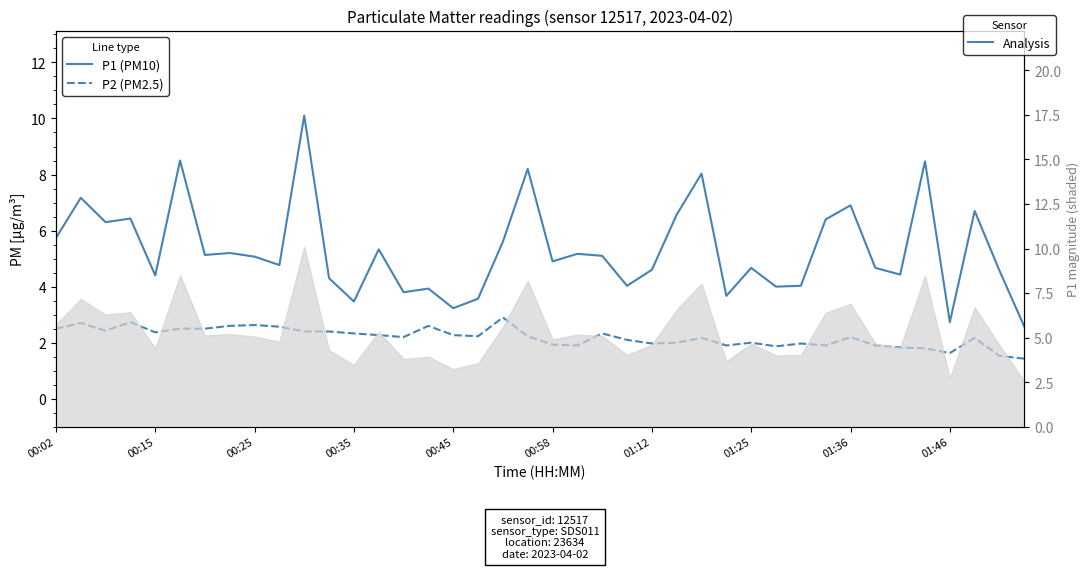

How many interior local peaks does the P2 (PM2.5) series have?

11